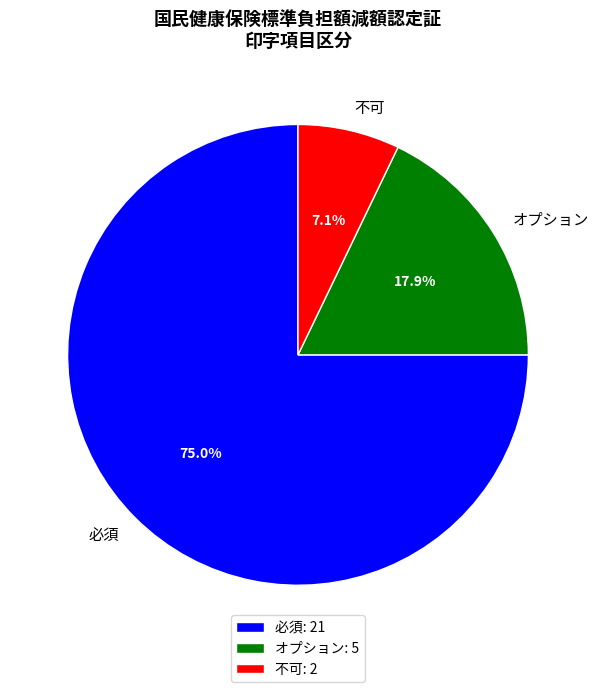

How many slices are in this pie chart?

3